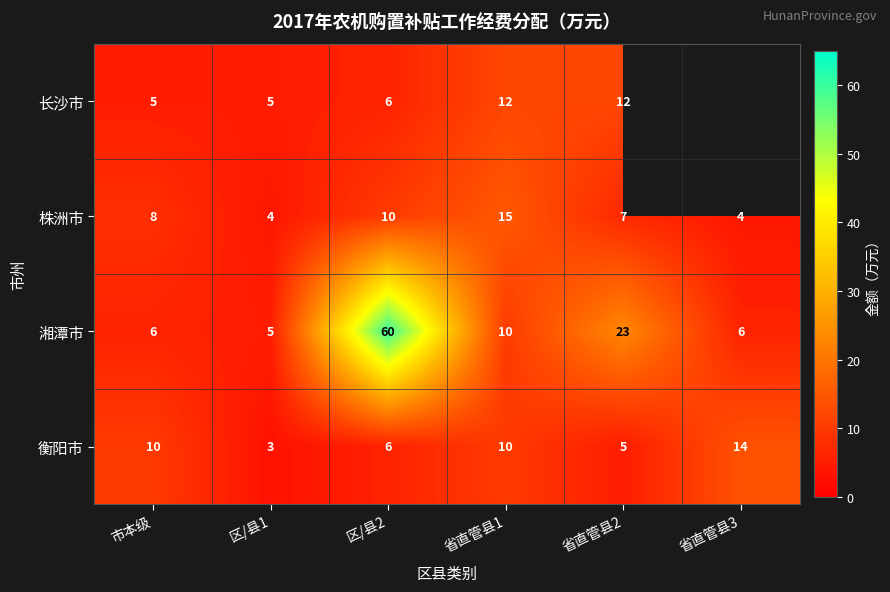

The value of 株洲市 at 省直管县3 is 2.2. True or false?

False